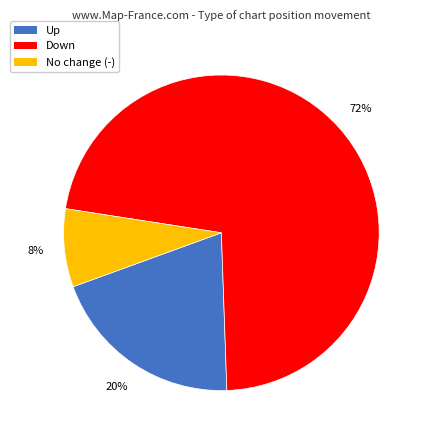

To the nearest percent, what is the difference between the largest and smallest slice percentages?

64%